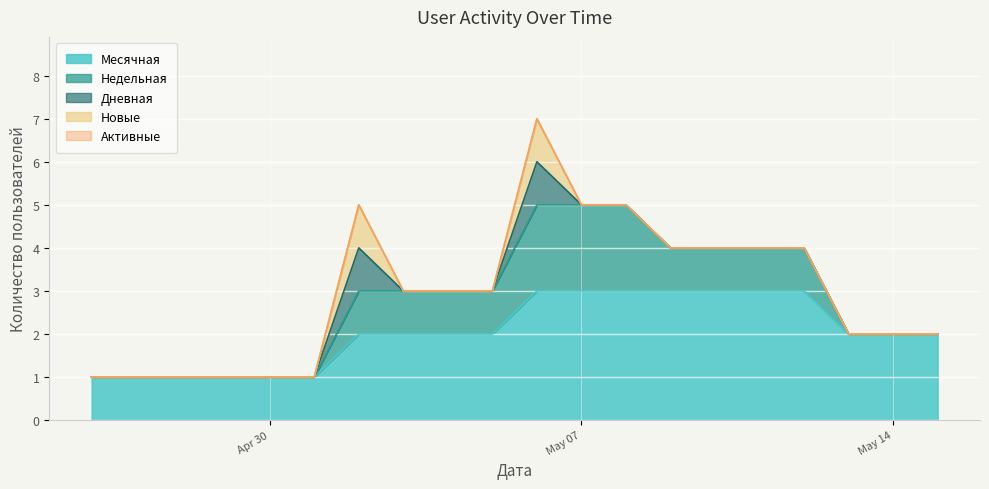

True or false: Дневная and Активные intersect in this chart.

False